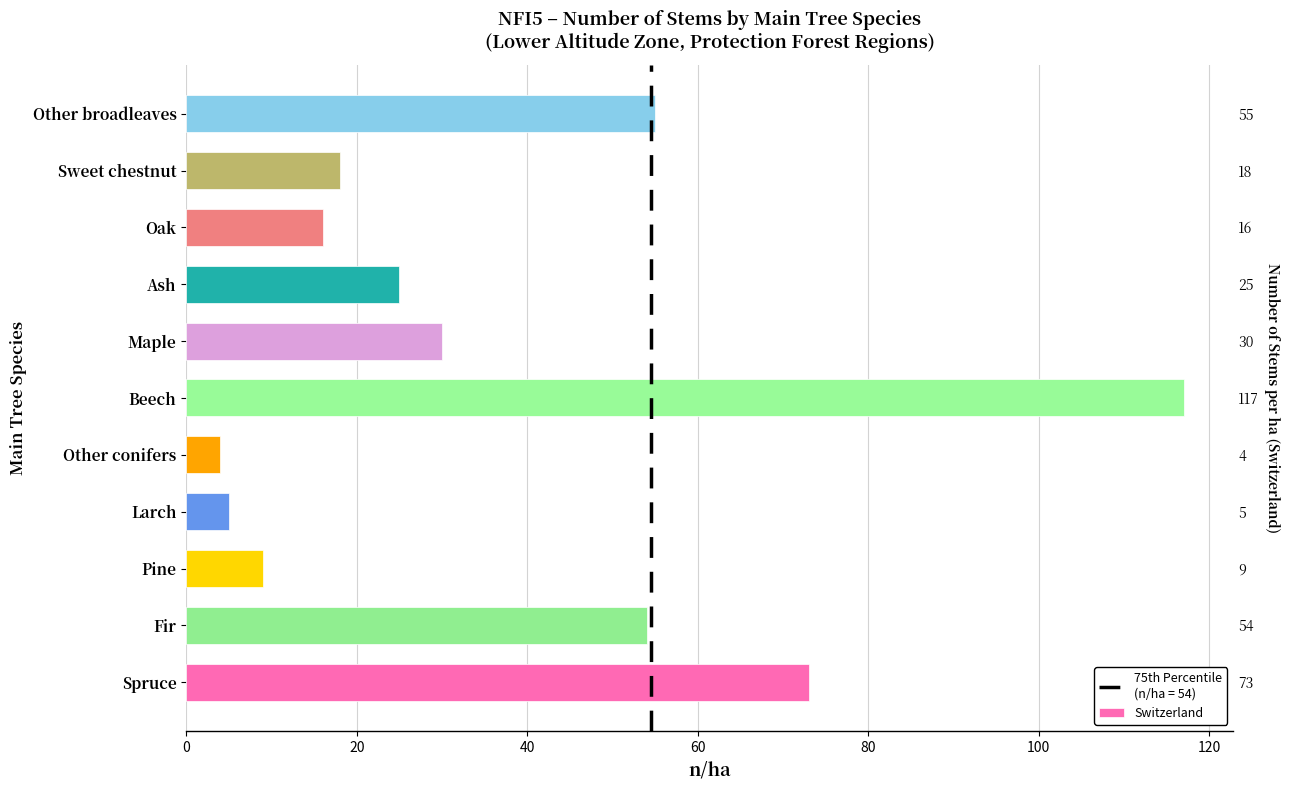

How many bars are there in total?

11